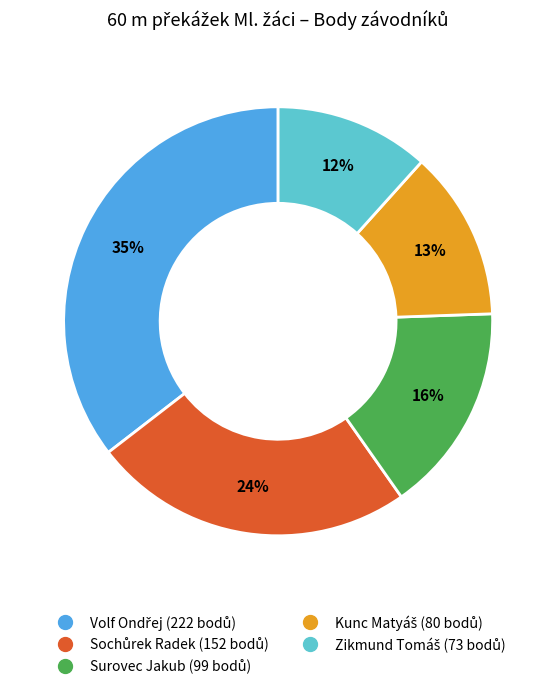

Count the number of slices in the pie.

5